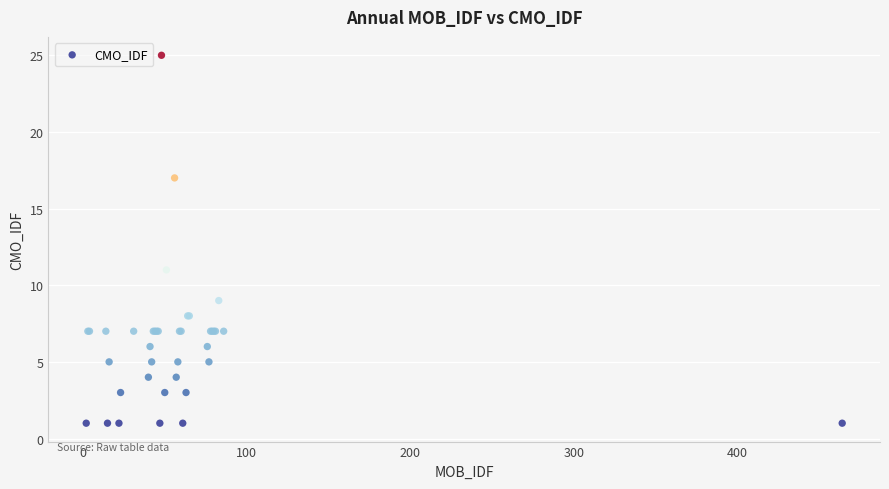

What Y value in the scatter plot is closest to 13?

11